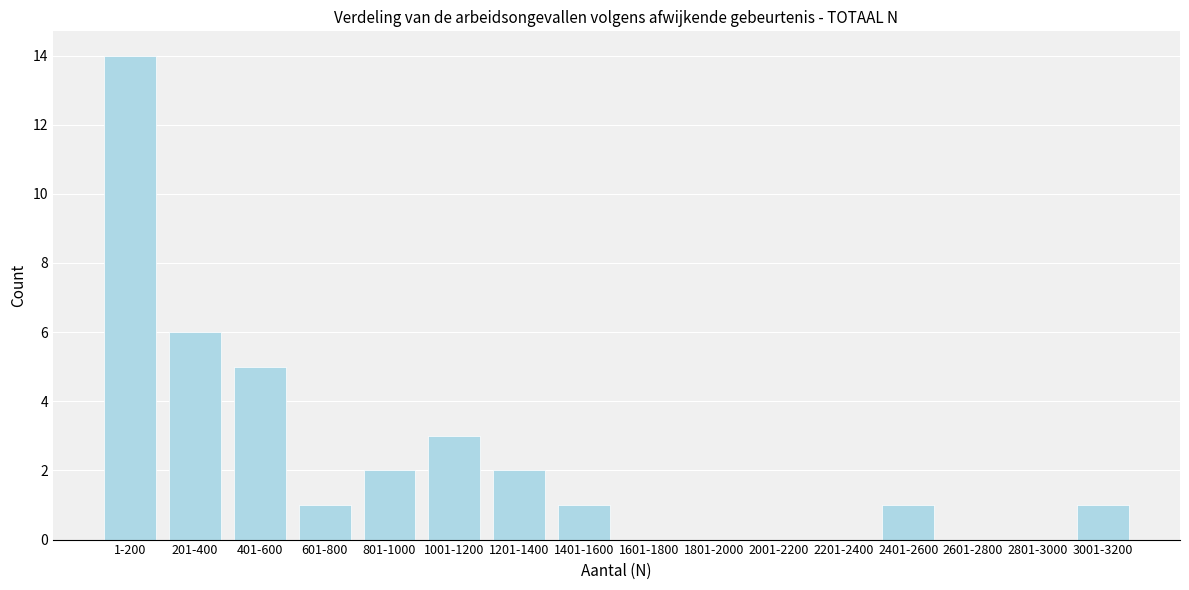

Reading left to right, what are all the values shown in this chart?

1-200=14	201-400=6	401-600=5	601-800=1	801-1000=2	1001-1200=3	1201-1400=2	1401-1600=1	1601-1800=0	1801-2000=0	2001-2200=0	2201-2400=0	2401-2600=1	2601-2800=0	2801-3000=0	3001-3200=1